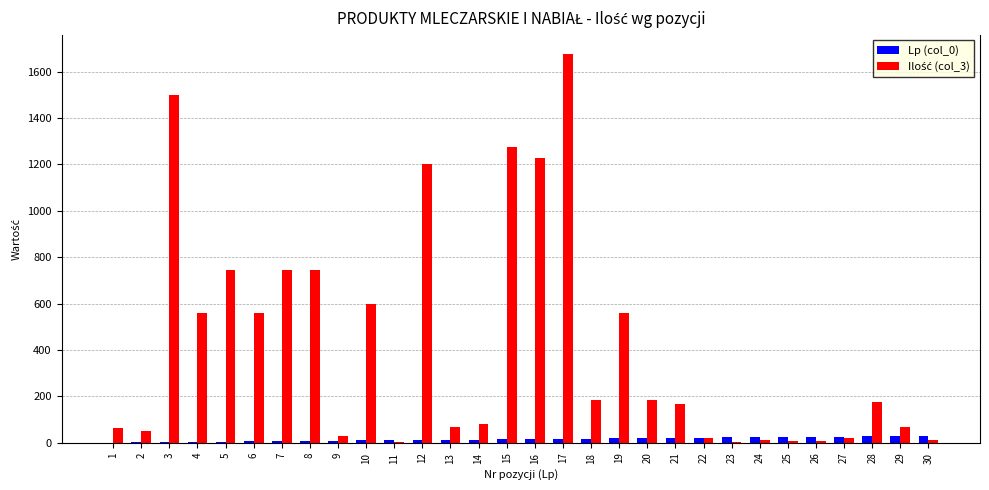

At which category is the sum across all series the highest?

17